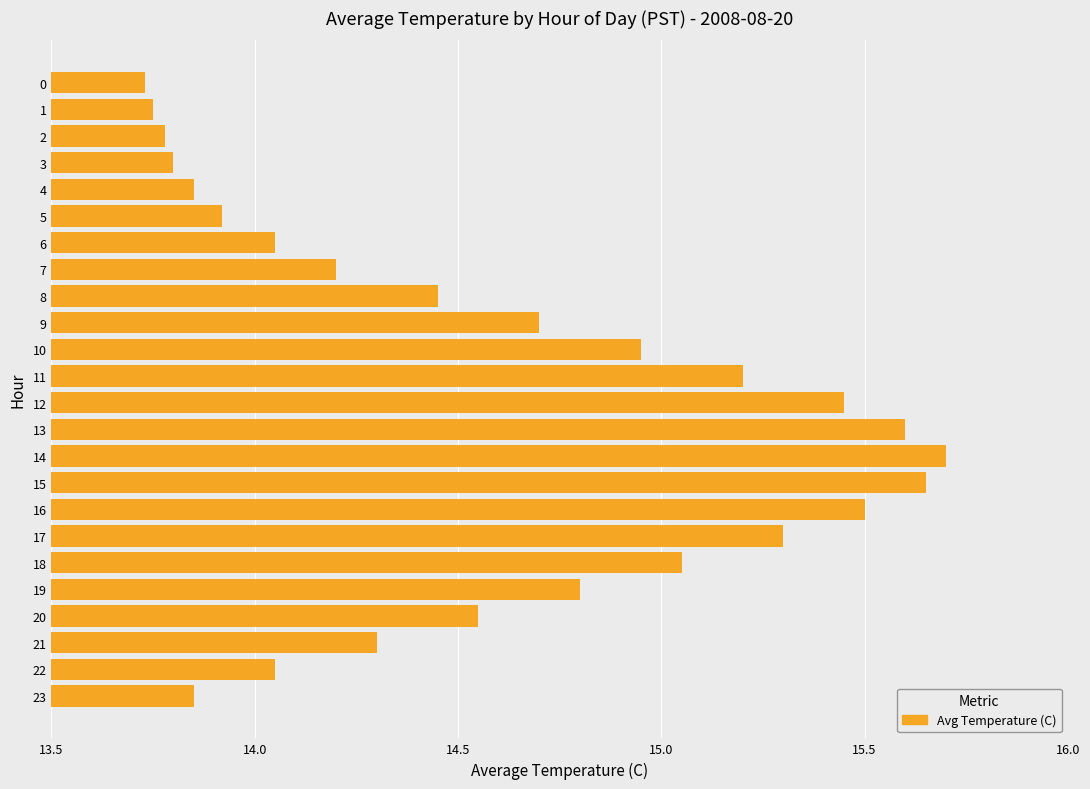

At which category does the chart reach its minimum across all series?

0